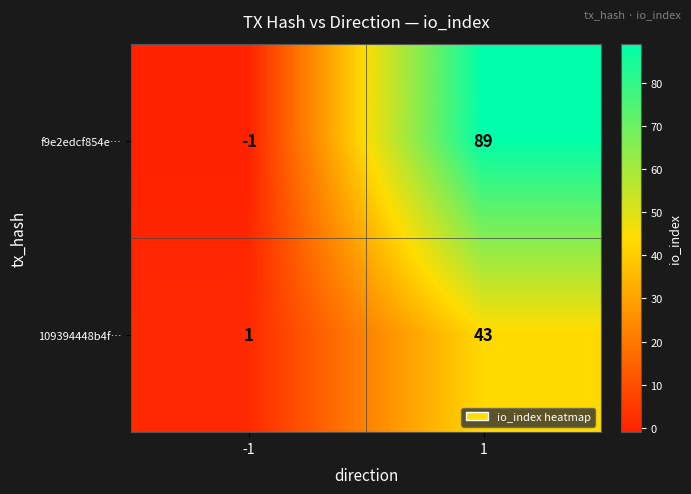

At -1, list the series in order from smallest to largest.

f9e2edcf854e…, 109394448b4f…